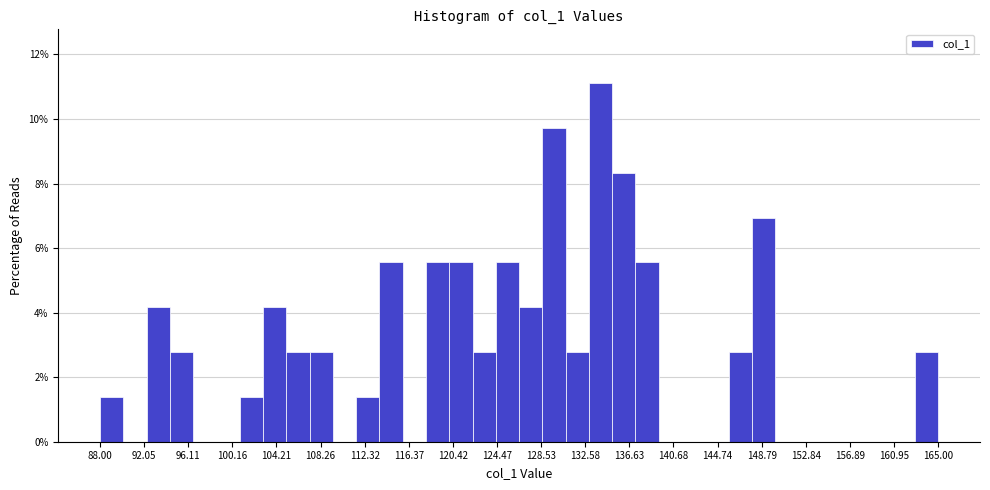

Which range on the x-axis has the tallest bar?

133.0 to 135.0